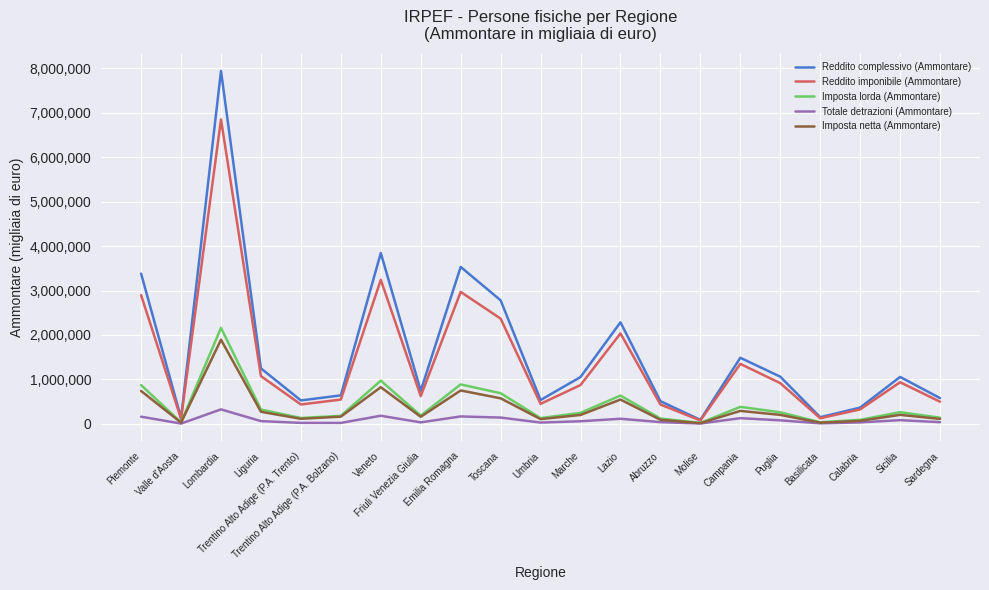

What is the maximum value shown in the chart?

7940199